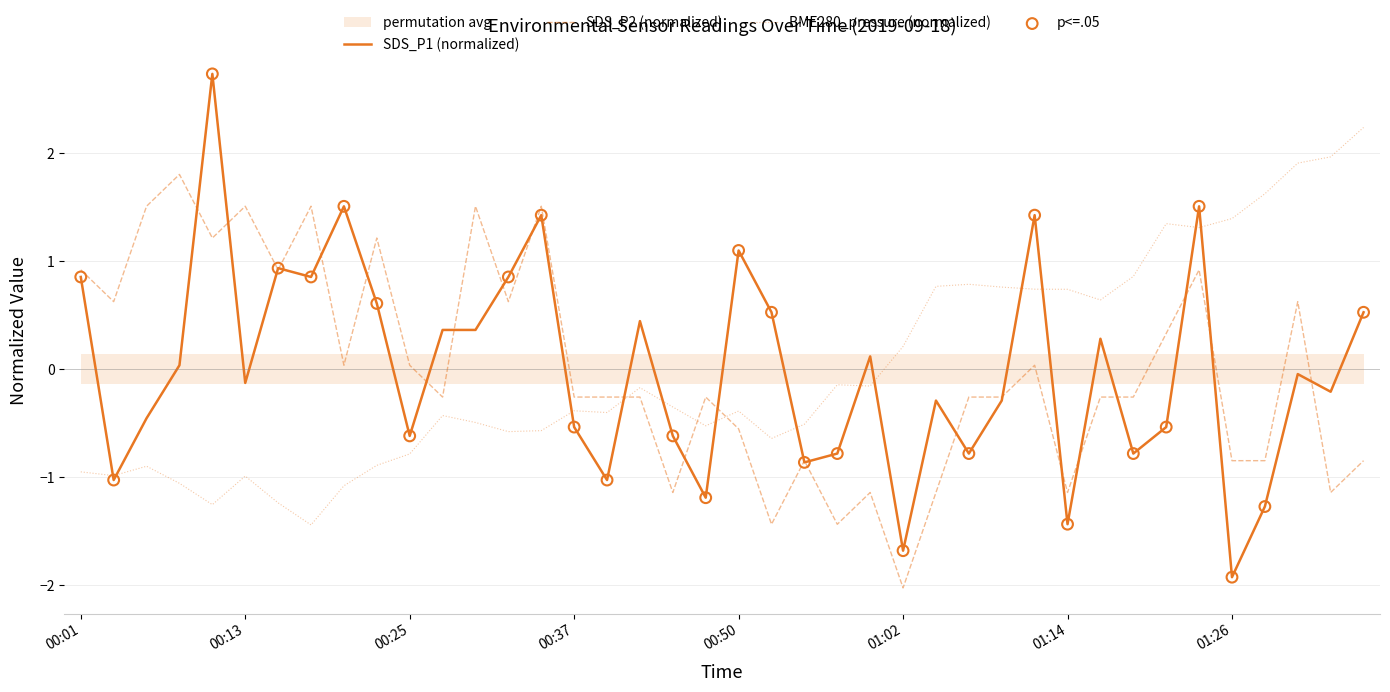

Which series has the largest total across all categories?

BME280_pressure